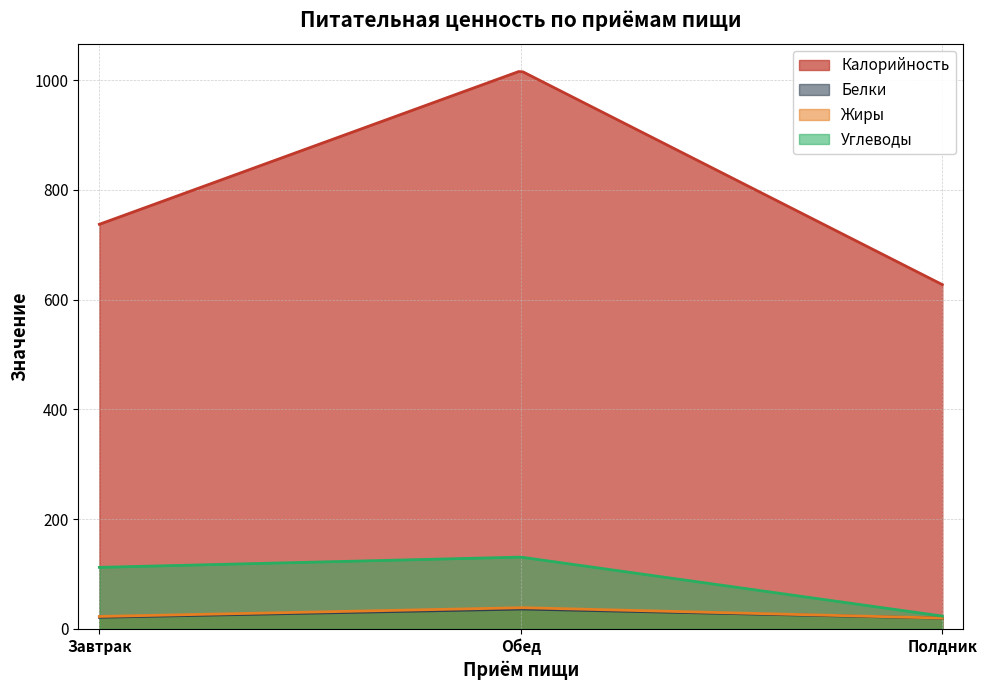

How many data points in Калорийность are less than 737?

1